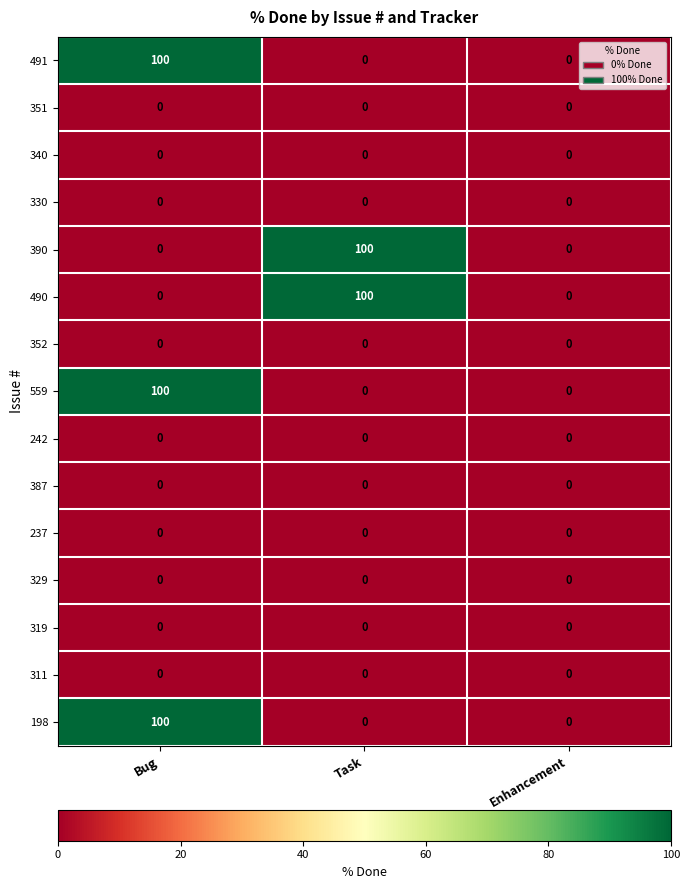

At which category is the sum across all series the highest?

Bug